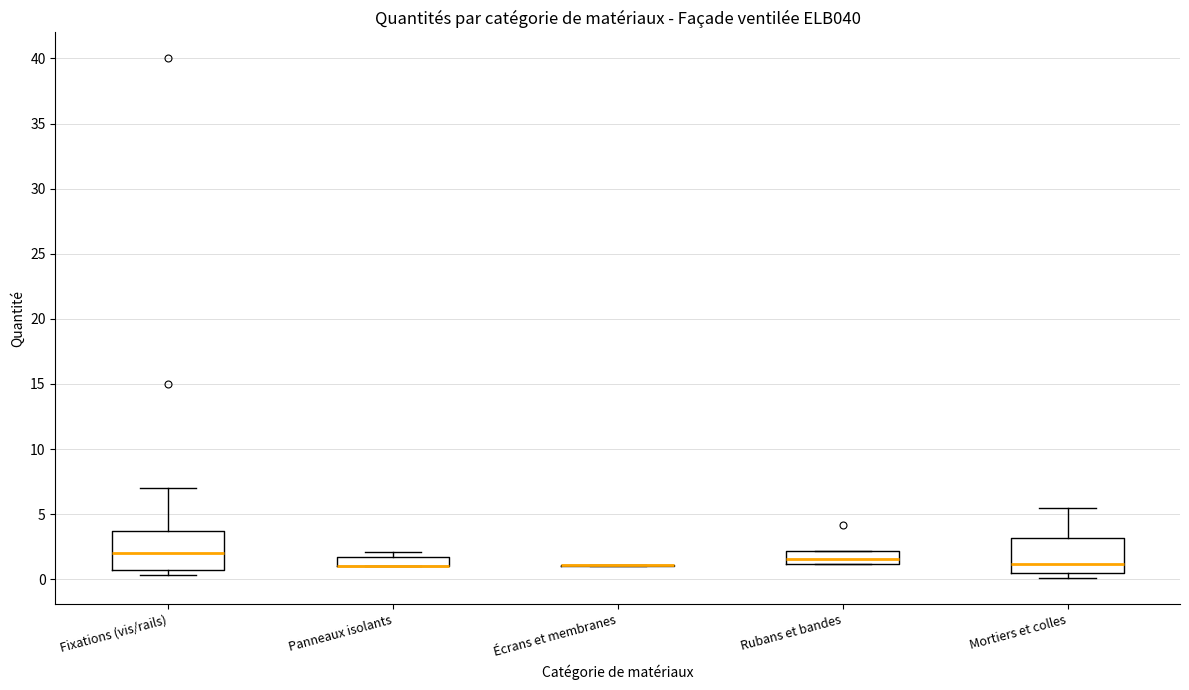

Where is the lower edge of the box for Rubans et bandes on the y-axis? The values are not printed on the chart, so give them approximately, as read against the axis.

1.0